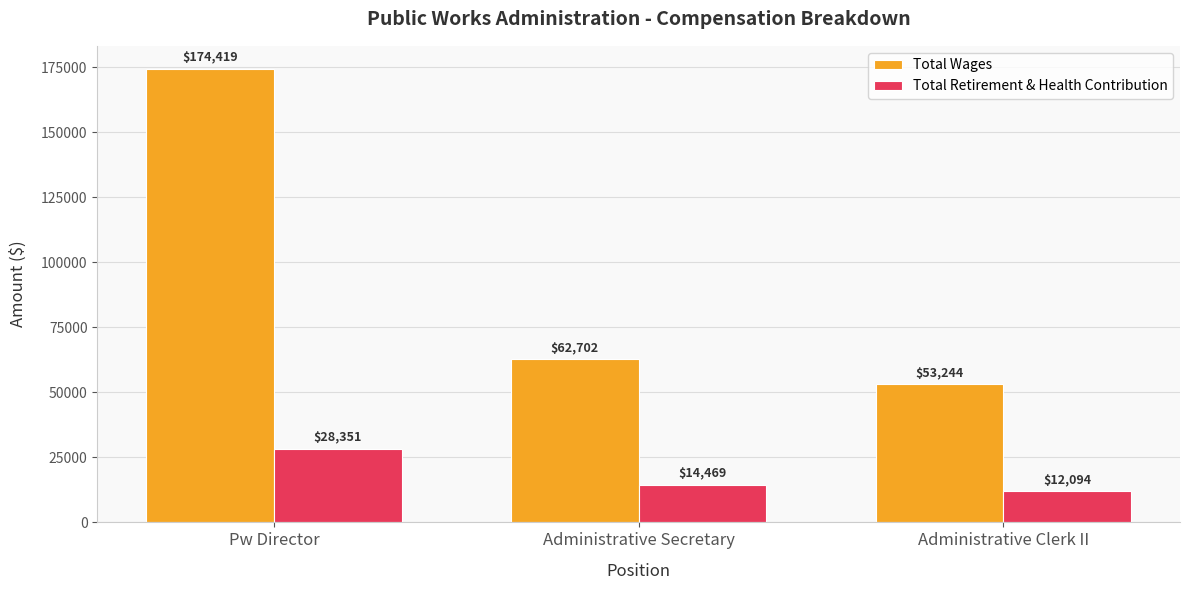

Rank the series by their maximum value, from lowest to highest.

Total Retirement & Health Contribution, Total Wages